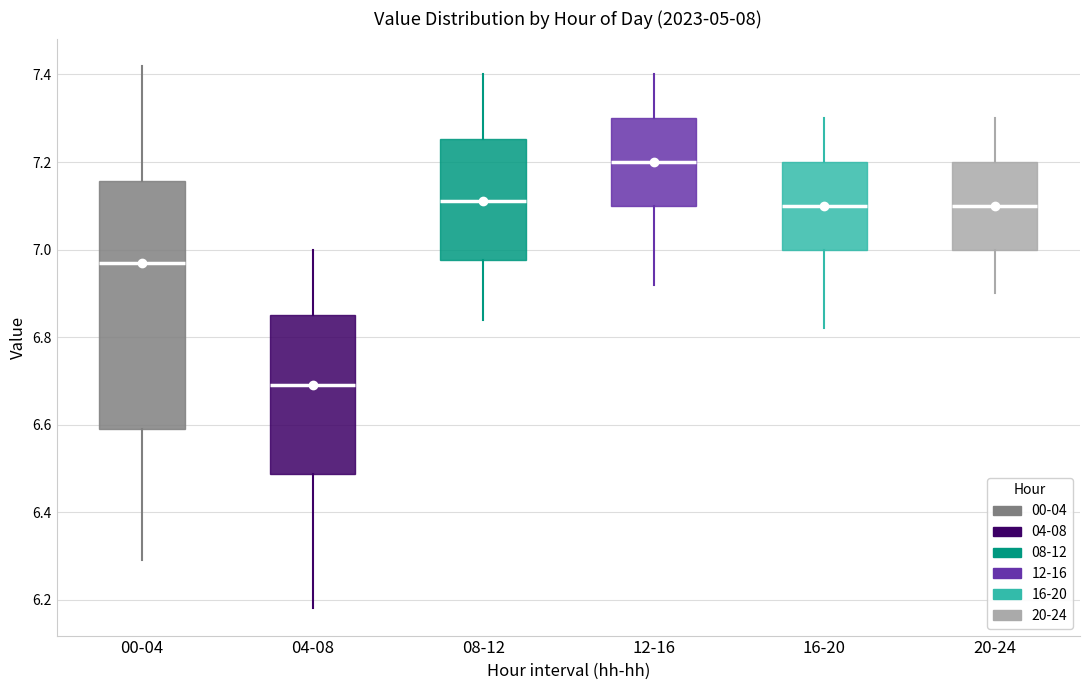

Where is the lower edge of the box for 08-12 on the y-axis? The values are not printed on the chart, so give them approximately, as read against the axis.

6.98